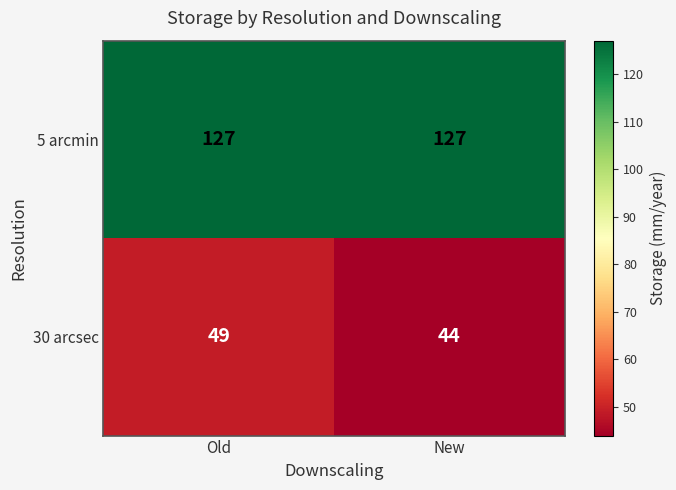

Is it true that 30 arcsec equals 44 at New?

True